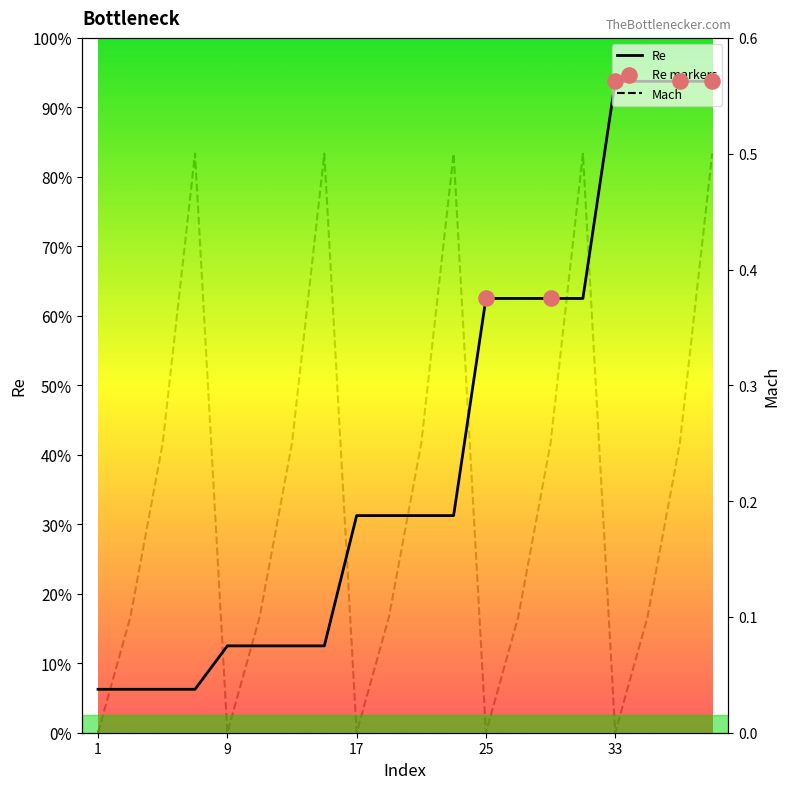

Which series has the largest total across all categories?

Re